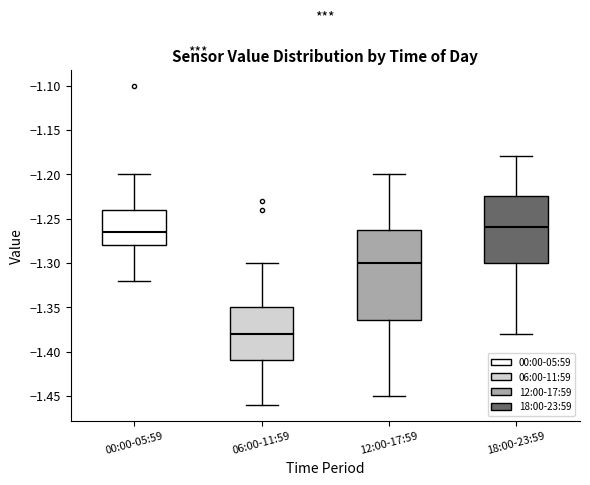

Reading left to right, transcribe this box plot: for each box, give where its median line is, the range the box spans, and where its two whiskers end, as read against the y-axis. The values are not printed on the chart, so give them approximately, as read against the axis.

00:00-05:59: median -1.265, box -1.280 to -1.240, whiskers -1.320 to -1.200
06:00-11:59: median -1.380, box -1.410 to -1.350, whiskers -1.460 to -1.300
12:00-17:59: median -1.300, box -1.365 to -1.260, whiskers -1.450 to -1.200
18:00-23:59: median -1.260, box -1.300 to -1.225, whiskers -1.380 to -1.180